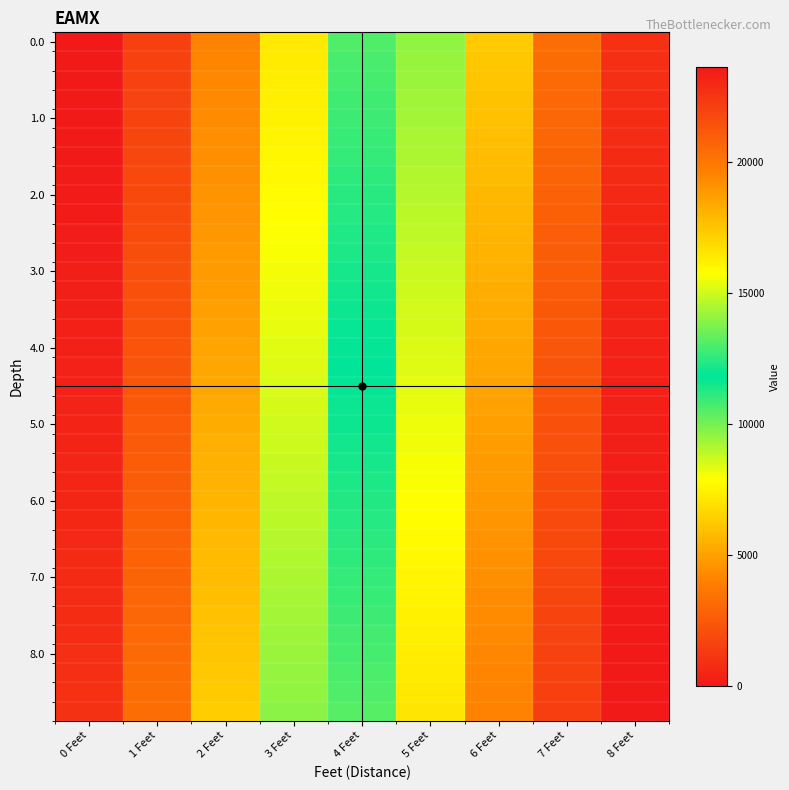

Which label corresponds to the largest value in the chart?

8 Feet